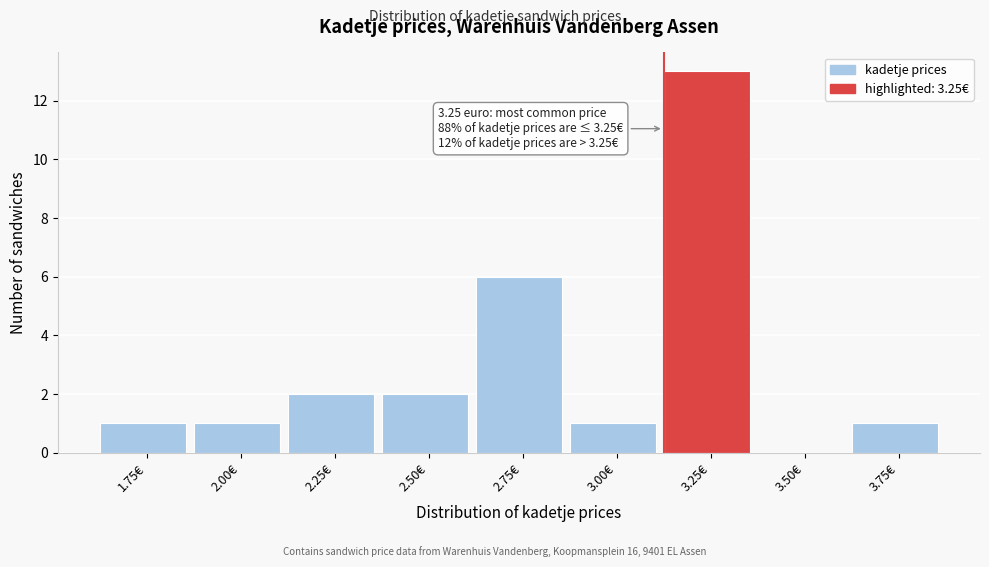

Reading left to right, extract all data points from this chart.

1.75€=1	2.00€=1	2.25€=2	2.50€=2	2.75€=6	3.00€=1	3.25€=13	3.50€=0	3.75€=1